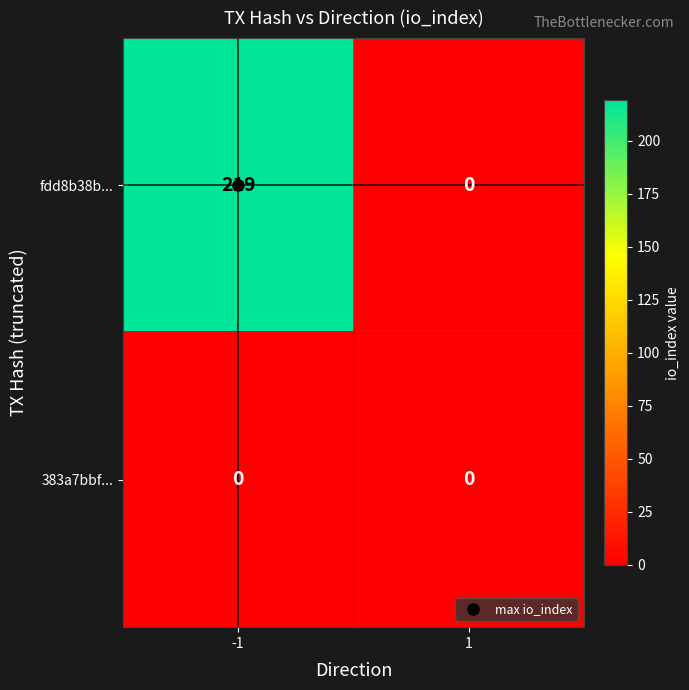

List the series in order of their peak value, lowest first.

383a7bbf..., fdd8b38b...